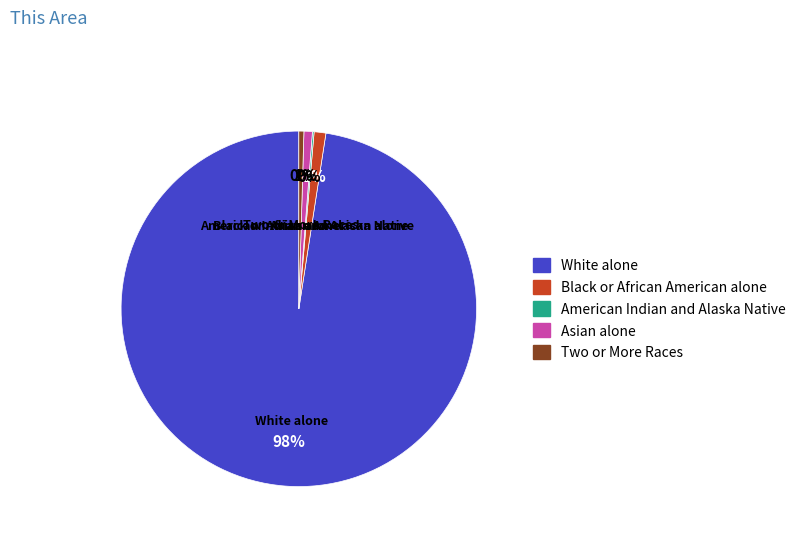

To the nearest percent, what is the average slice percentage?

20%